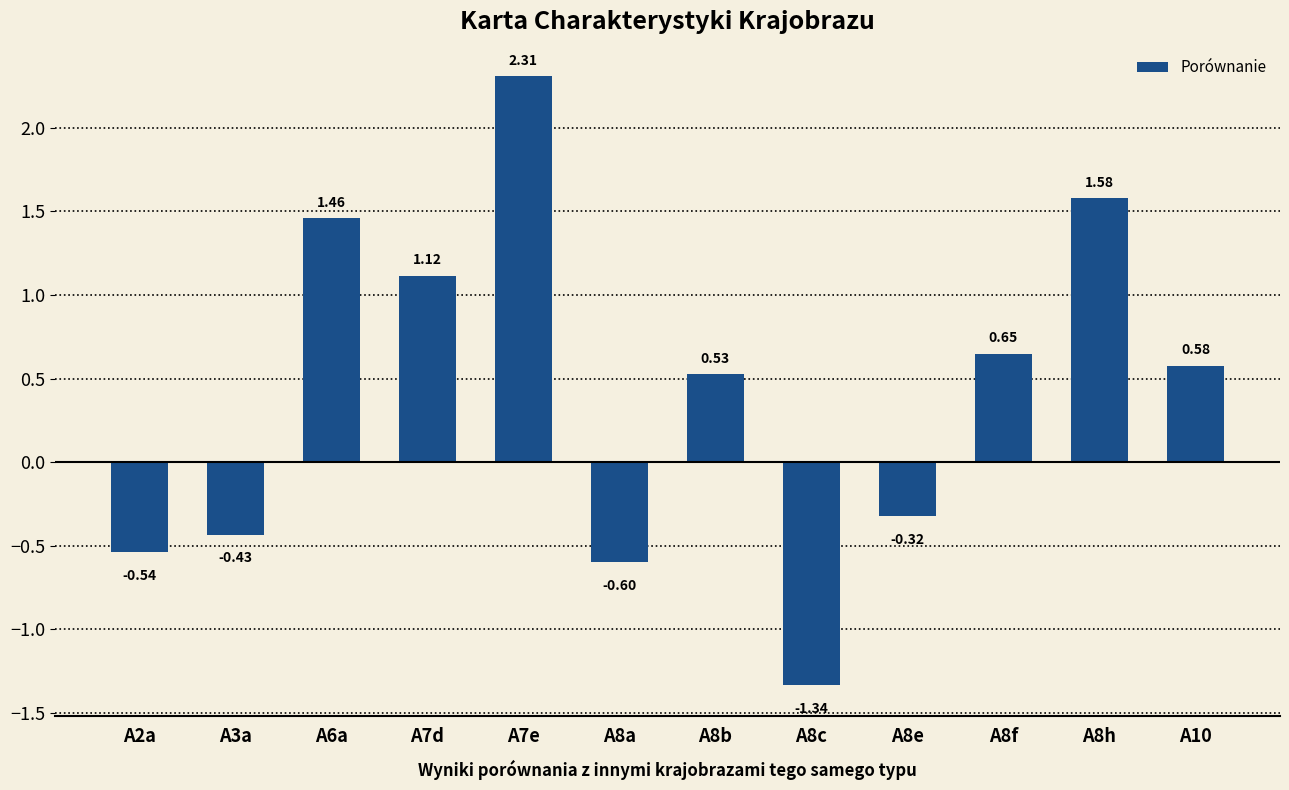

Which label corresponds to the smallest value in the chart?

A8c